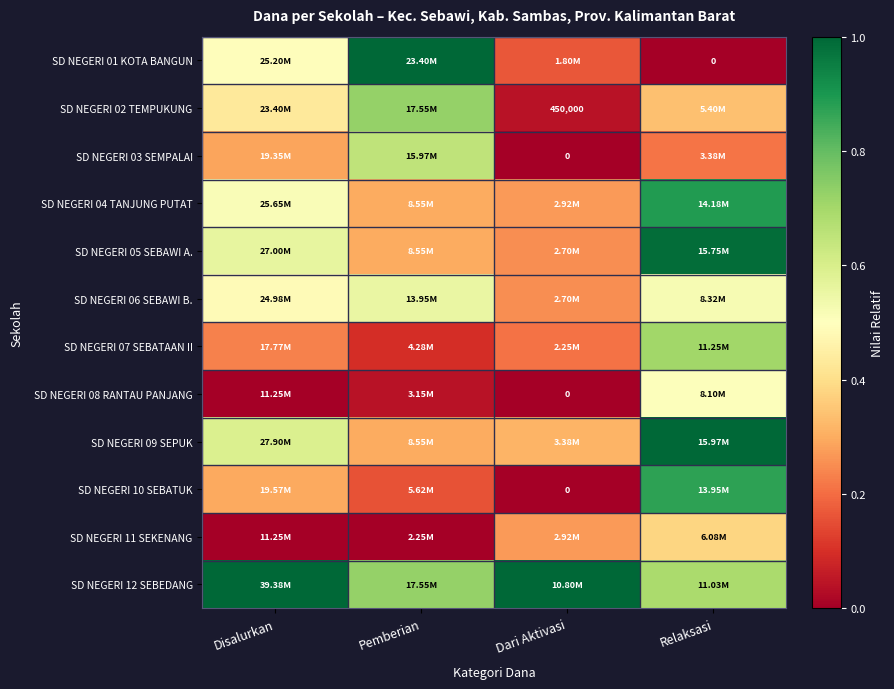

At how many categories does at least one series exceed 0?

4